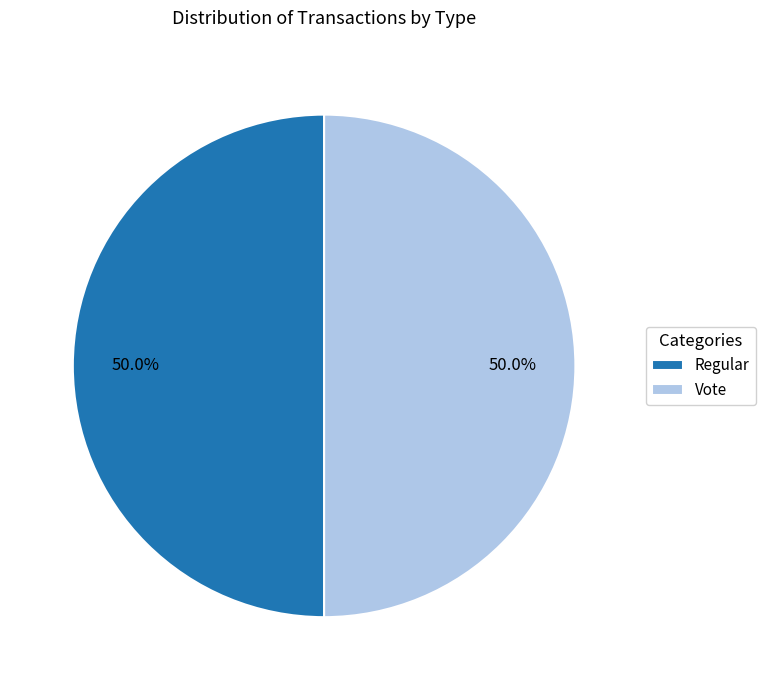

Approximately how many times larger is the value at Vote compared to Regular?

1.0